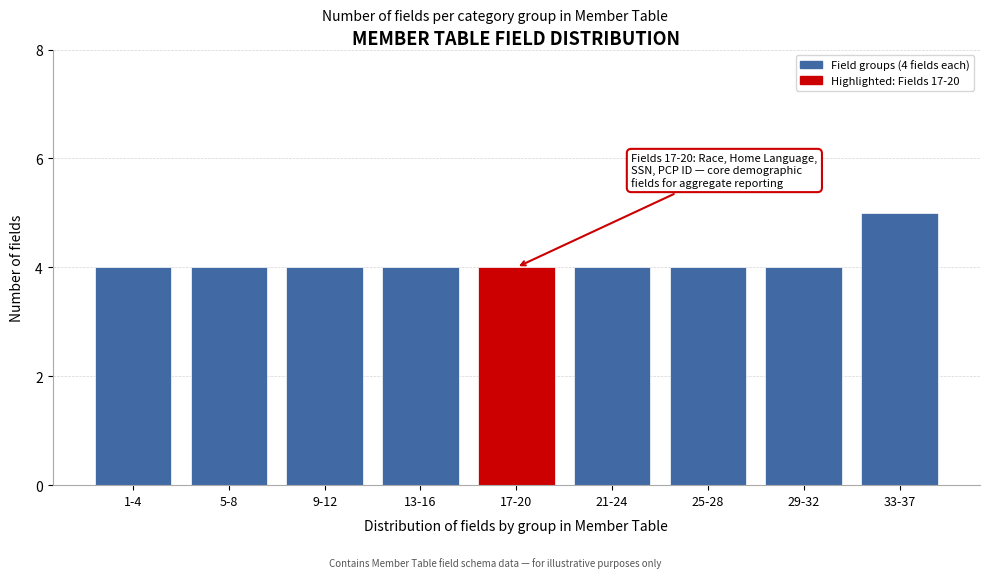

Reading left to right, extract all data points from this chart.

1-4=4	5-8=4	9-12=4	13-16=4	17-20=4	21-24=4	25-28=4	29-32=4	33-37=5